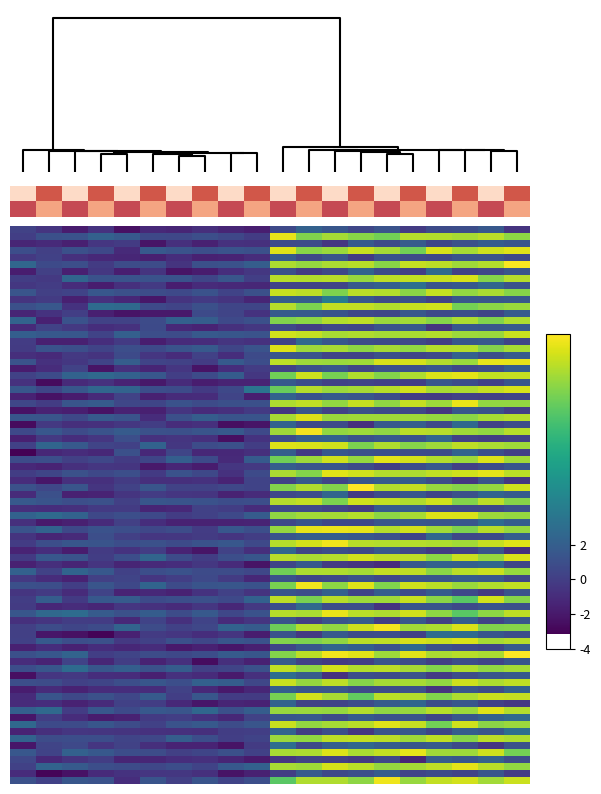

Between -1 and 1, which is larger?

1